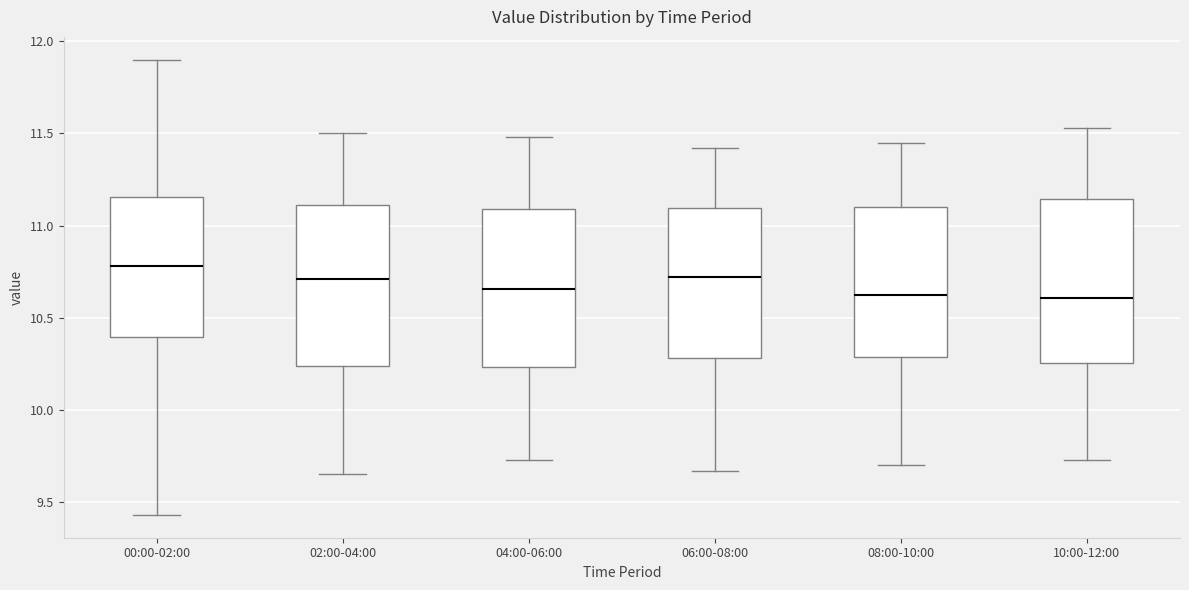

Which box's median line is the highest?

00:00-02:00